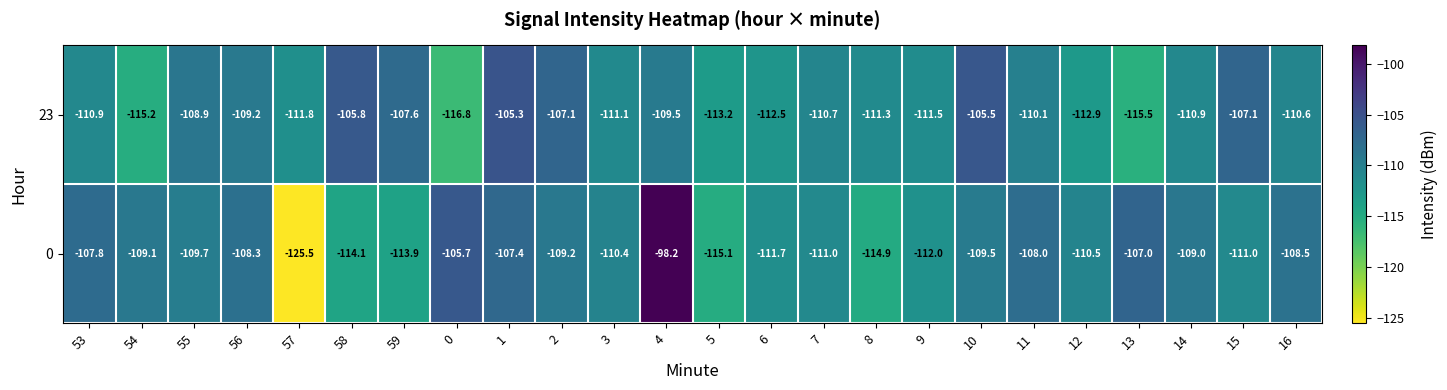

At 1, list the series in order from largest to smallest.

23, 0